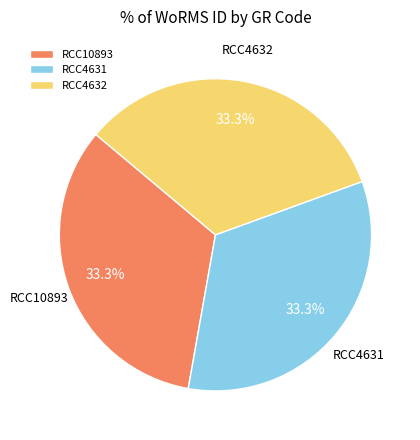

Does RCC4631 represent more than half of the total?

No